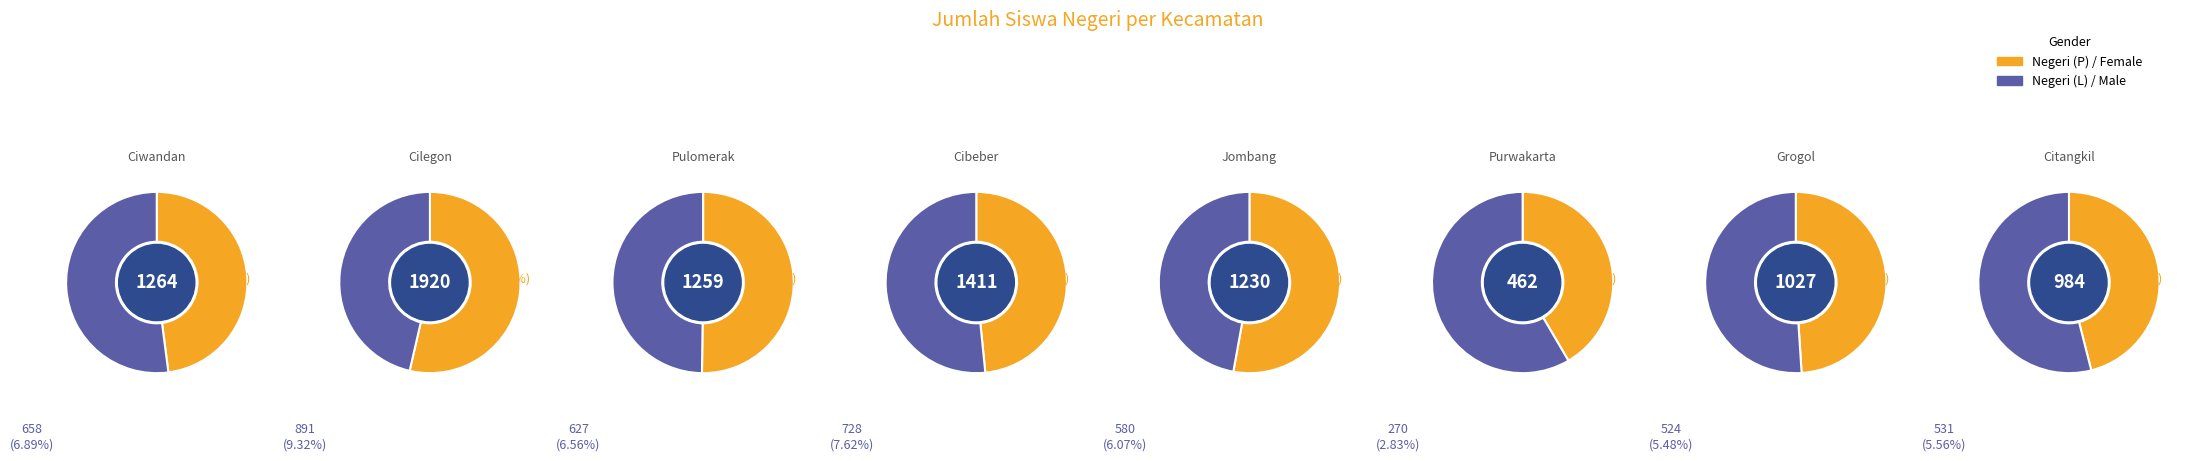

What is the smallest slice in the pie chart?

Purwakarta